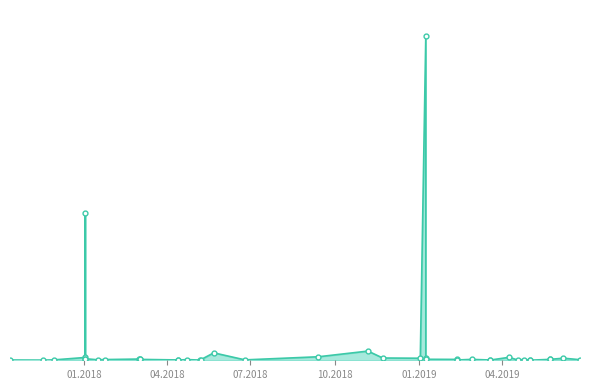

What is the ratio of the value at 02.01.2018 to the value at 17.11.2017?

846.8